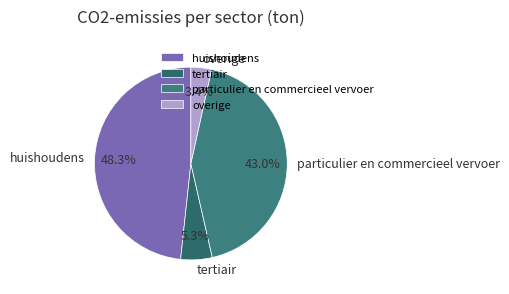

Count the number of slices in the pie.

4